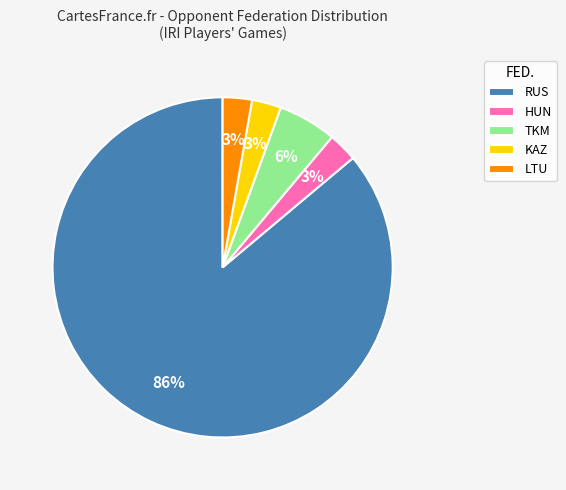

Approximately how many times larger is the value at TKM compared to KAZ?

2.0